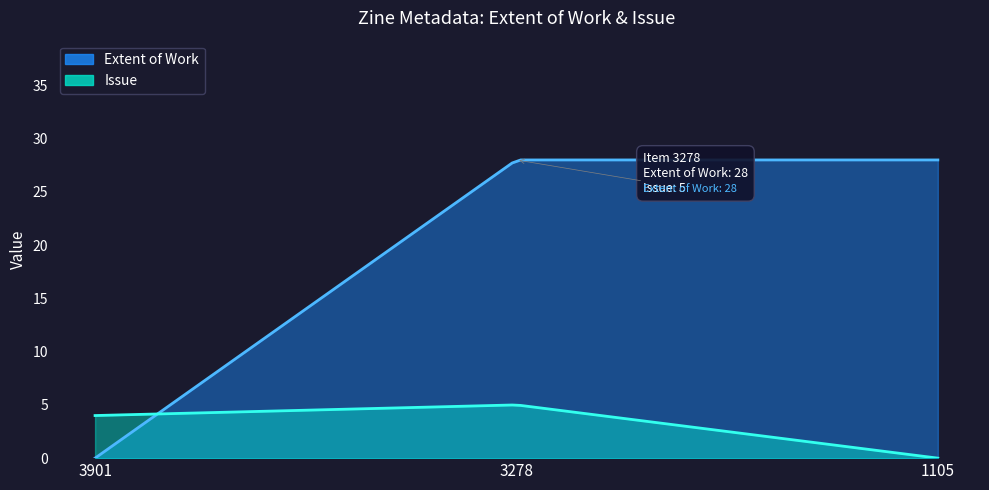

Is the value of Extent of Work at 1105 greater than the value of Issue at 1105?

Yes